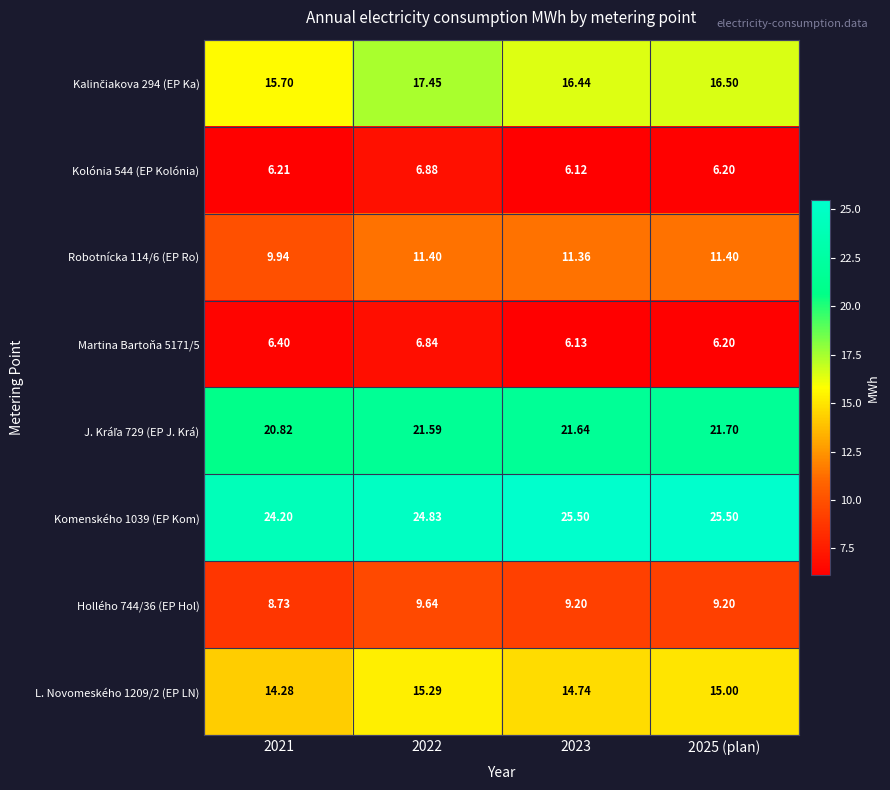

How many values in the Komenského 1039 (EP Kom) series exceed 25?

2